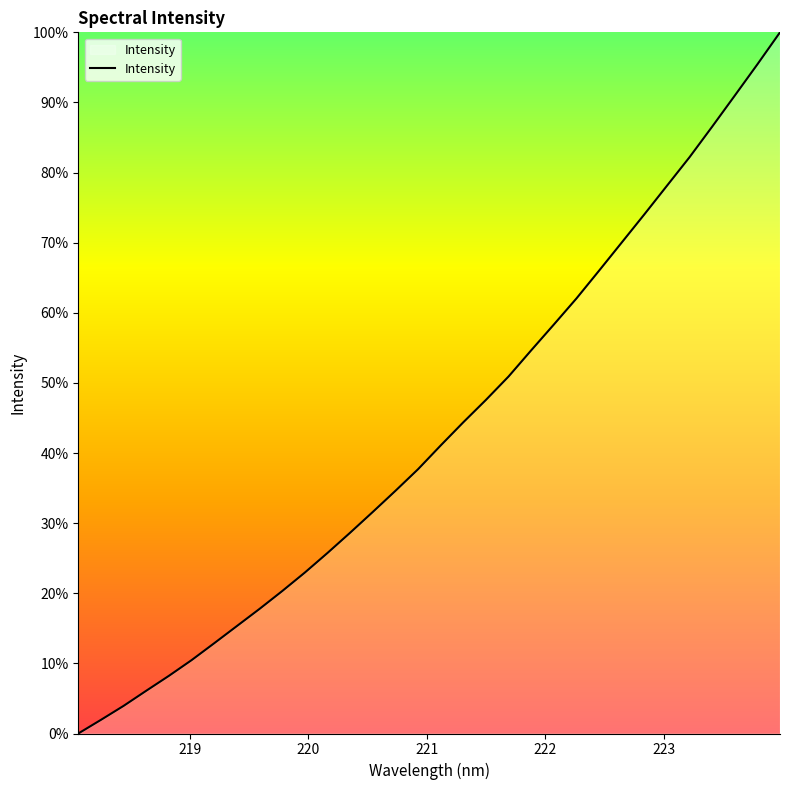

What is the difference between the maximum and minimum values?

100.0